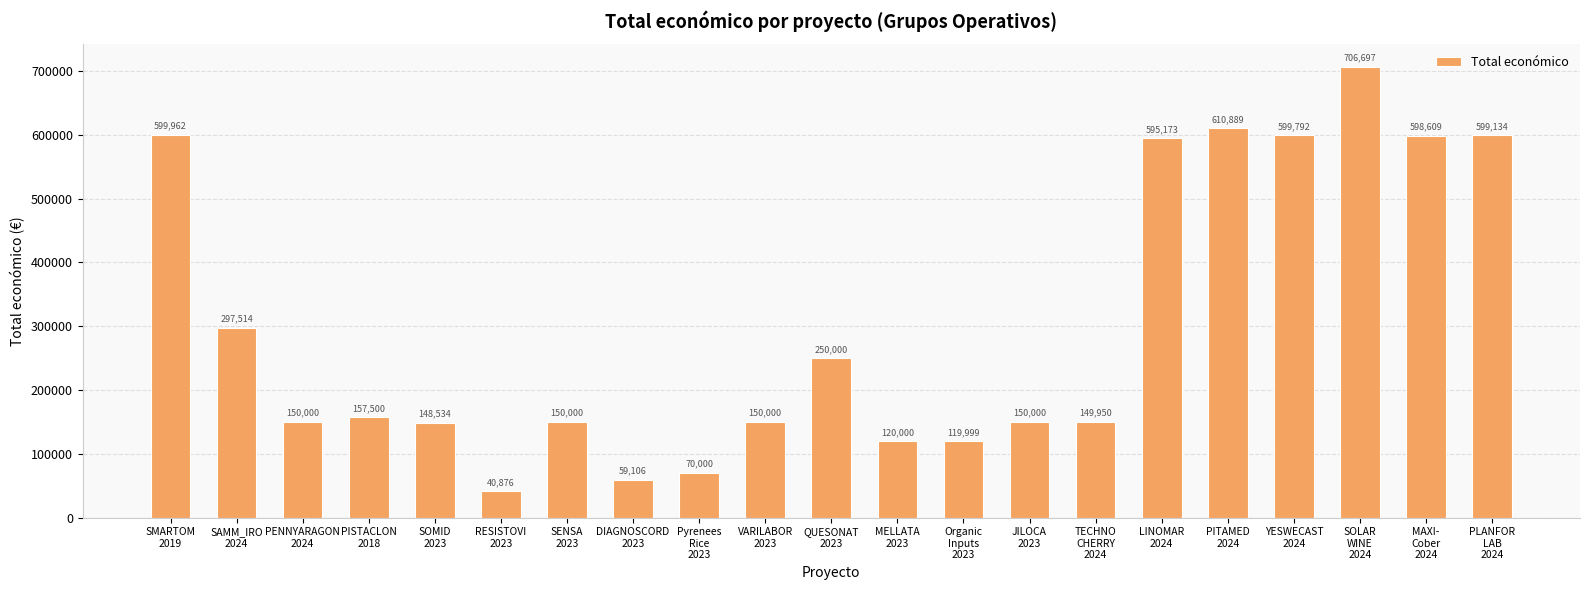

True or false: the data shows 706697 at SOLAR
WINE
2024.

True